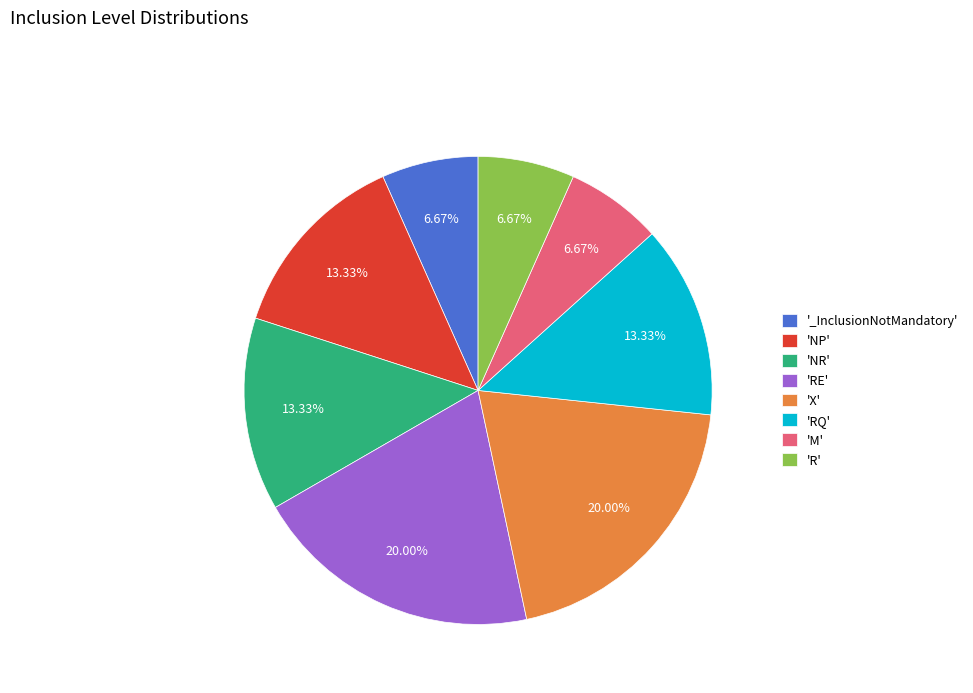

Which has a higher value, '_InclusionNotMandatory' or 'X'?

'X'